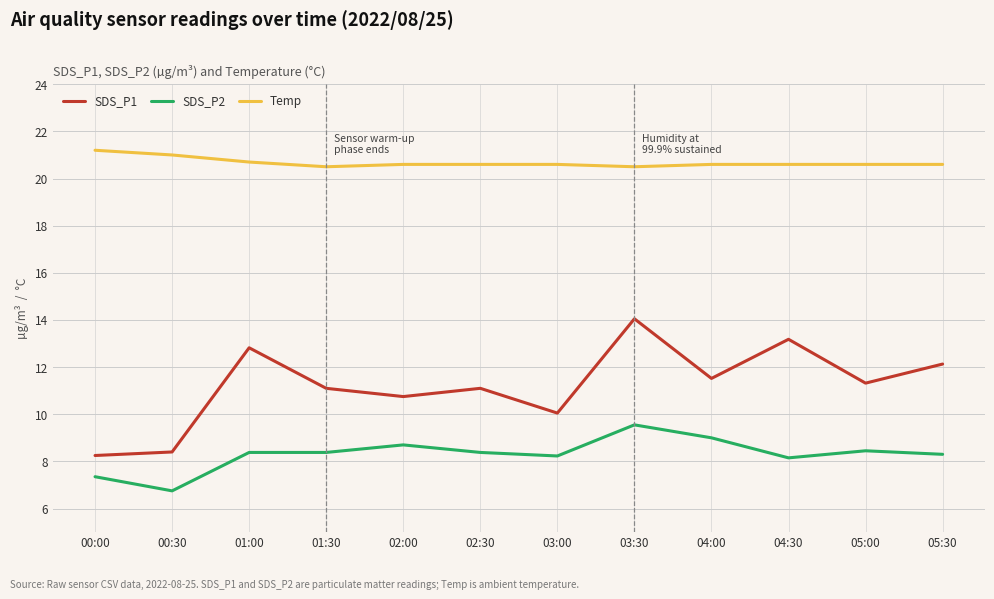

At 05:00, list the series in order from smallest to largest.

SDS_P2, SDS_P1, Temp